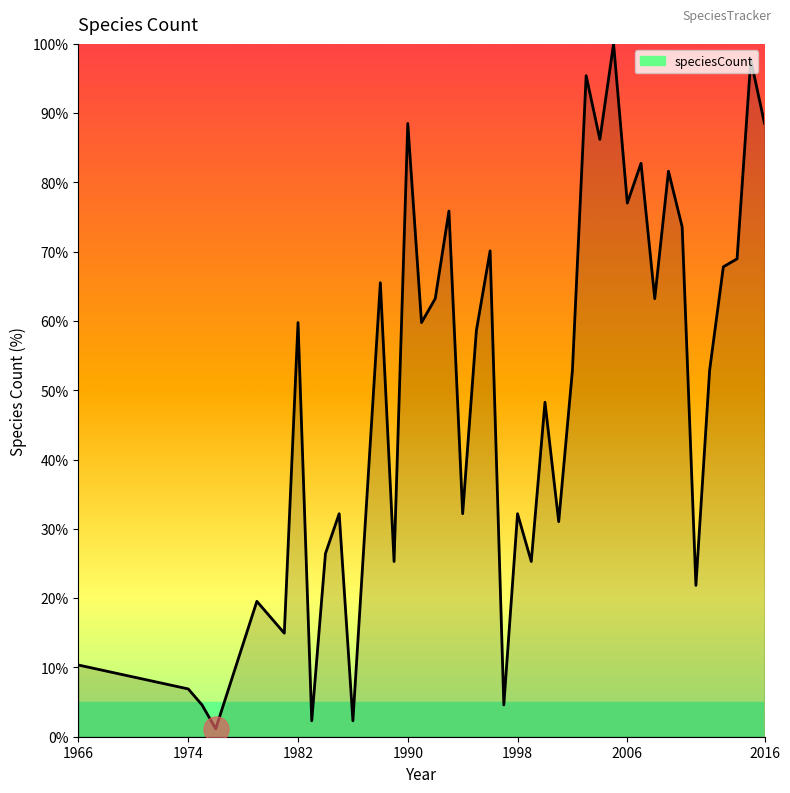

What is the maximum value shown in the chart?

100.0